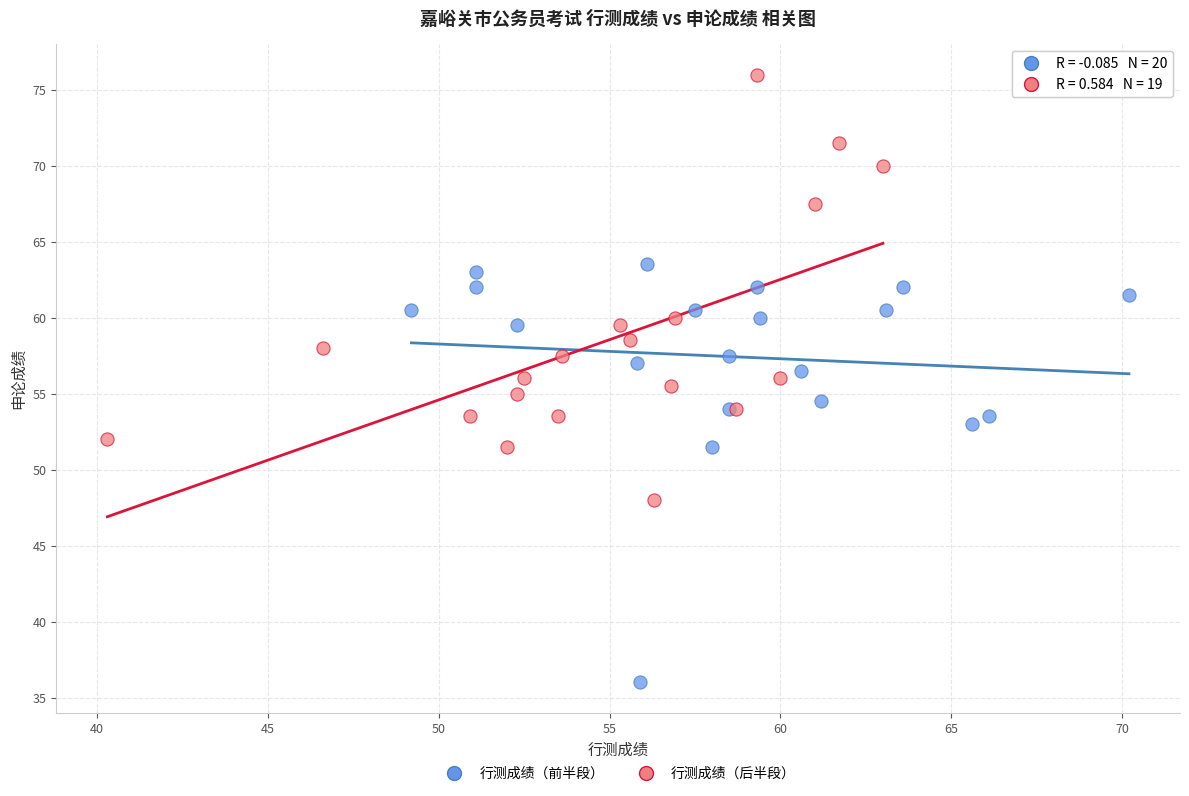

Which series reaches the maximum Y coordinate?

行测成绩（后半段）